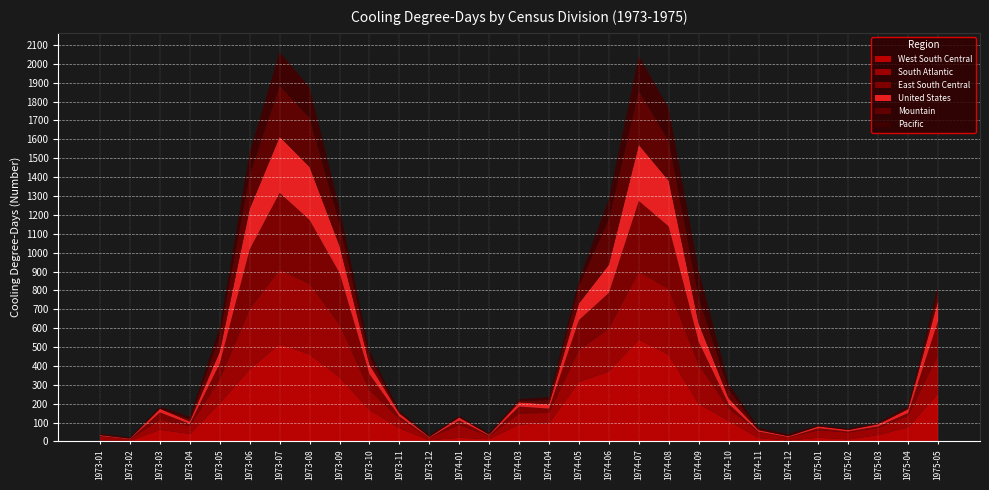

Reading left to right, list all the values displayed in this chart.

West South Central: 1973-01=4	1973-02=3	1973-03=62	1973-04=40	1973-05=201	1973-06=383	1973-07=516	1973-08=461	1973-09=340	1973-10=167	1973-11=70	1973-12=6	1974-01=20	1974-02=12	1974-03=90	1974-04=96	1974-05=315	1974-06=371	1974-07=540	1974-08=459	1974-09=199	1974-10=110	1974-11=18	1974-12=5	1975-01=20	1975-02=11	1975-03=34	1975-04=75	1975-05=253
South Atlantic: 1973-01=23	1973-02=9	1973-03=53	1973-04=41	1973-05=127	1973-06=319	1973-07=394	1973-08=373	1973-09=280	1973-10=104	1973-11=50	1973-12=13	1974-01=68	1974-02=17	1974-03=58	1974-04=55	1974-05=168	1974-06=228	1974-07=359	1974-08=349	1974-09=208	1974-10=65	1974-11=32	1974-12=17	1975-01=40	1975-02=37	1975-03=38	1975-04=61	1975-05=205
United States: 1973-01=5	1973-02=3	1973-03=19	1973-04=13	1973-05=62	1973-06=214	1973-07=297	1973-08=281	1973-09=143	1973-10=50	1973-11=17	1973-12=4	1974-01=15	1974-02=5	1974-03=22	1974-04=23	1974-05=88	1974-06=149	1974-07=297	1974-08=242	1974-09=97	1974-10=30	1974-11=8	1974-12=5	1975-01=10	1975-02=8	1975-03=11	1975-04=20	1975-05=106
East South Central: 1973-01=2	1973-02=0	1973-03=39	1973-04=12	1973-05=86	1973-06=316	1973-07=407	1973-08=339	1973-09=273	1973-10=86	1973-11=12	1973-12=1	1974-01=24	1974-02=2	1974-03=37	1974-04=23	1974-05=160	1974-06=188	1974-07=375	1974-08=331	1974-09=121	1974-10=24	1974-11=2	1974-12=1	1975-01=10	1975-02=5	1975-03=8	1975-04=15	1975-05=181
Mountain: 1973-01=0	1973-02=1	1973-03=1	1973-04=13	1973-05=84	1973-06=180	1973-07=270	1973-08=259	1973-09=118	1973-10=44	1973-11=3	1973-12=0	1974-01=0	1974-02=1	1974-03=8	1974-04=23	1974-05=90	1974-06=242	1974-07=287	1974-08=209	1974-09=135	1974-10=47	1974-11=3	1974-12=0	1975-01=0	1975-02=0	1975-03=3	1975-04=6	1975-05=51
Pacific: 1973-01=7	1973-02=6	1973-03=10	1973-04=12	1973-05=46	1973-06=120	1973-07=177	1973-08=163	1973-09=82	1973-10=29	1973-11=11	1973-12=8	1974-01=9	1974-02=8	1974-03=9	1974-04=15	1974-05=33	1974-06=106	1974-07=183	1974-08=175	1974-09=146	1974-10=31	1974-11=10	1974-12=10	1975-01=7	1975-02=7	1975-03=7	1975-04=9	1975-05=27